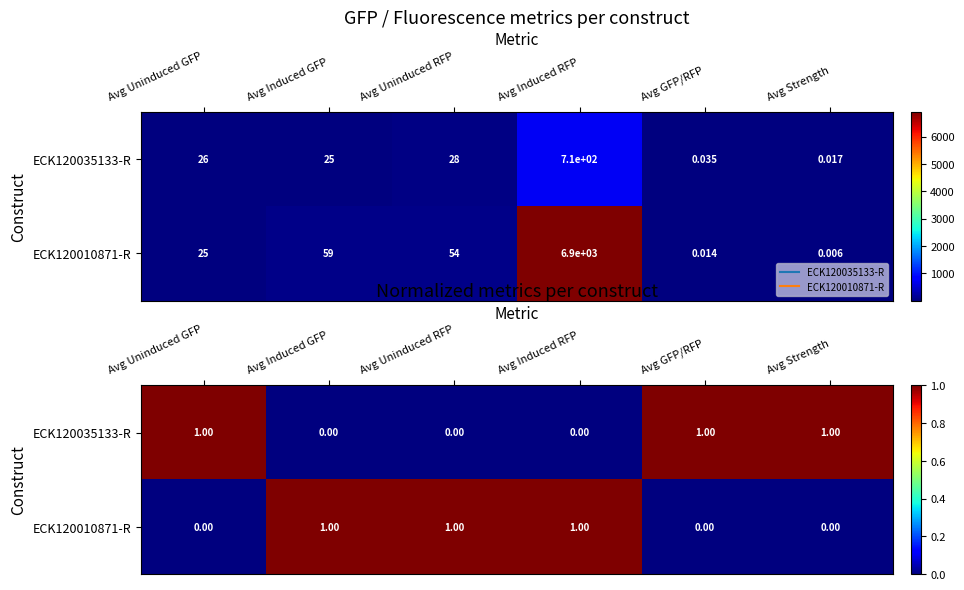

List the series in order of their peak value, lowest first.

ECK120035133-R, ECK120010871-R